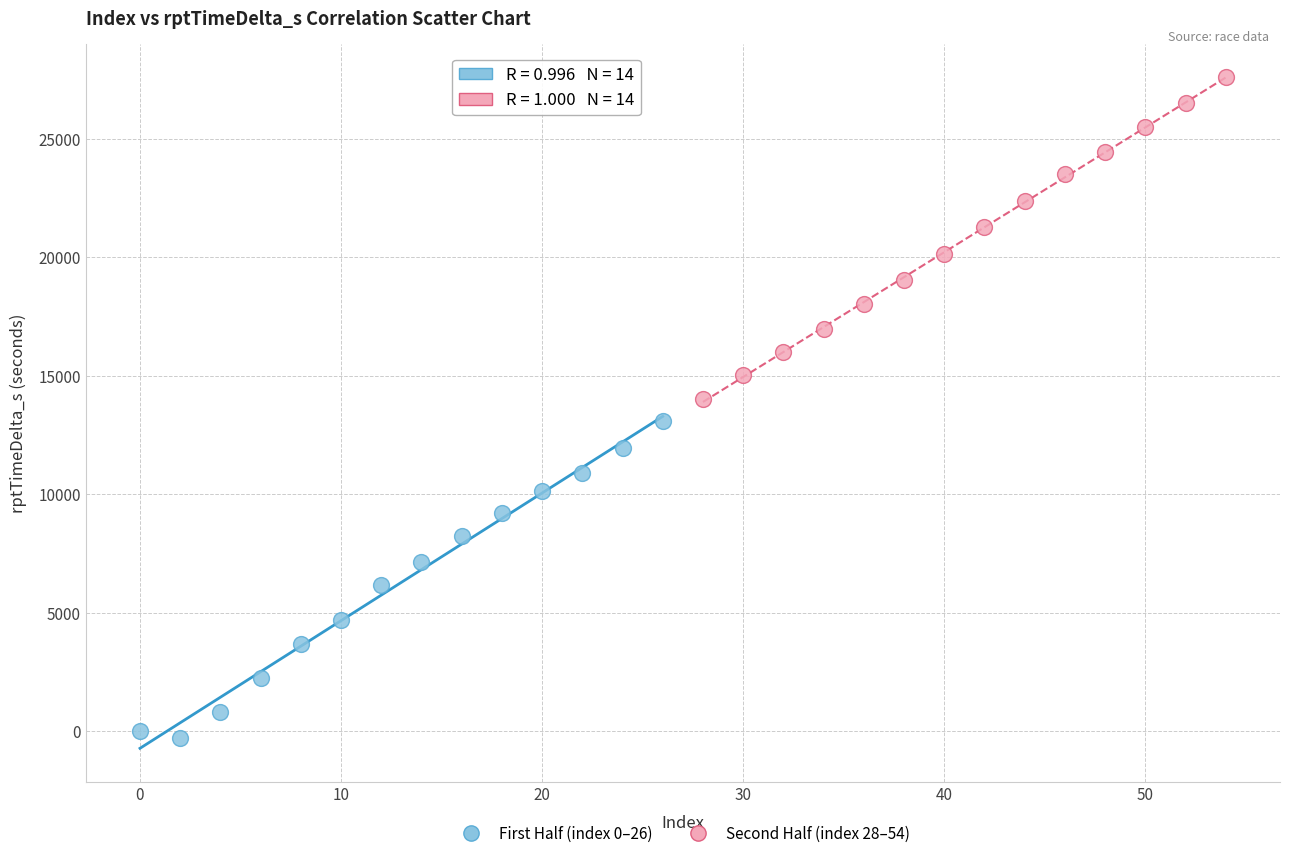

Which series reaches the maximum Y coordinate?

Second Half (index 28–54)